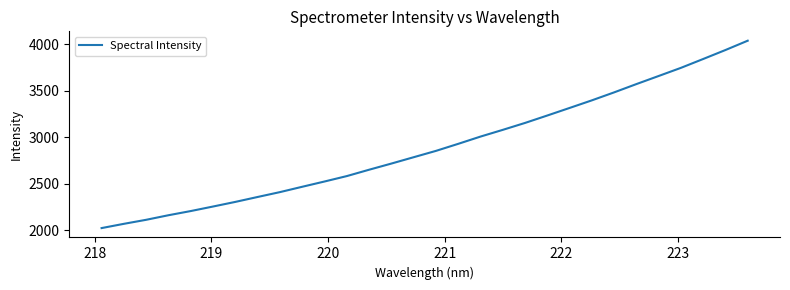

What is the minimum value shown in the chart?

2025.8